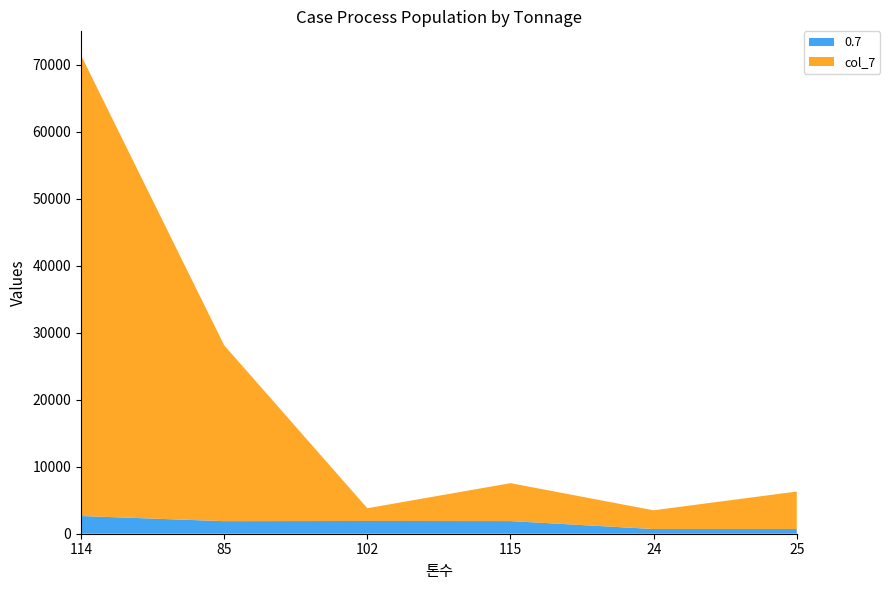

Reading left to right, transcribe all the data shown in this chart.

0.7: 114=2646.0	85=1876.0	102=1904.0	115=1887.2	24=700.0	25=700.0
col_7: 114=68796.0	85=26264.0	102=1904.0	115=5661.6	24=2800.0	25=5600.0